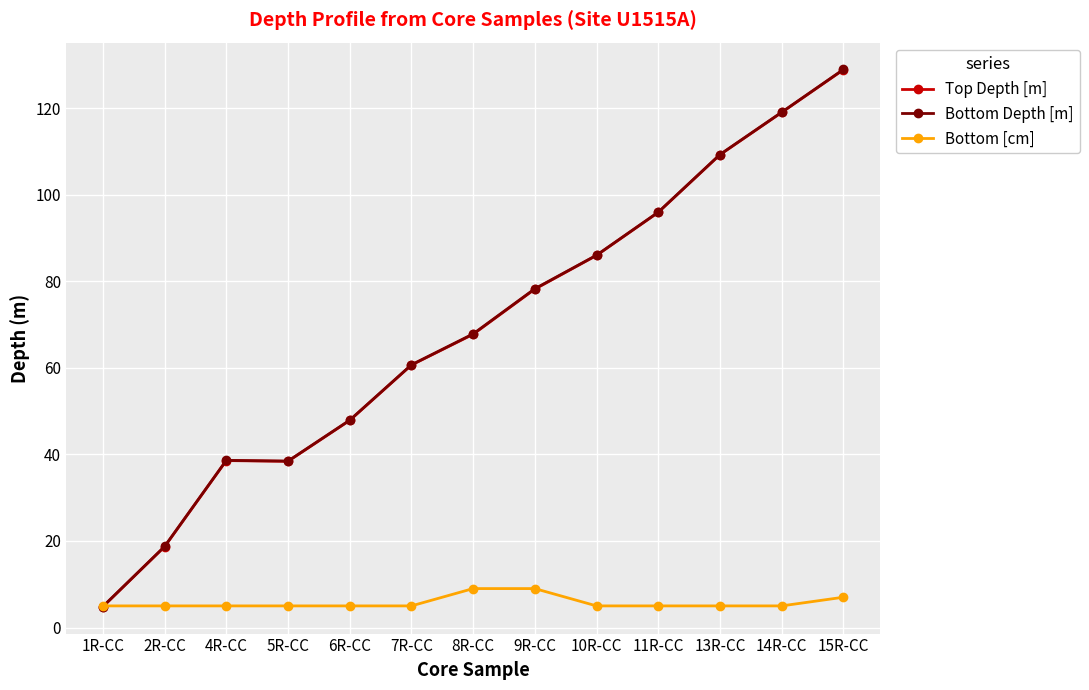

What is the difference between the maximum and second lowest values in the Bottom [cm] series?

4.0